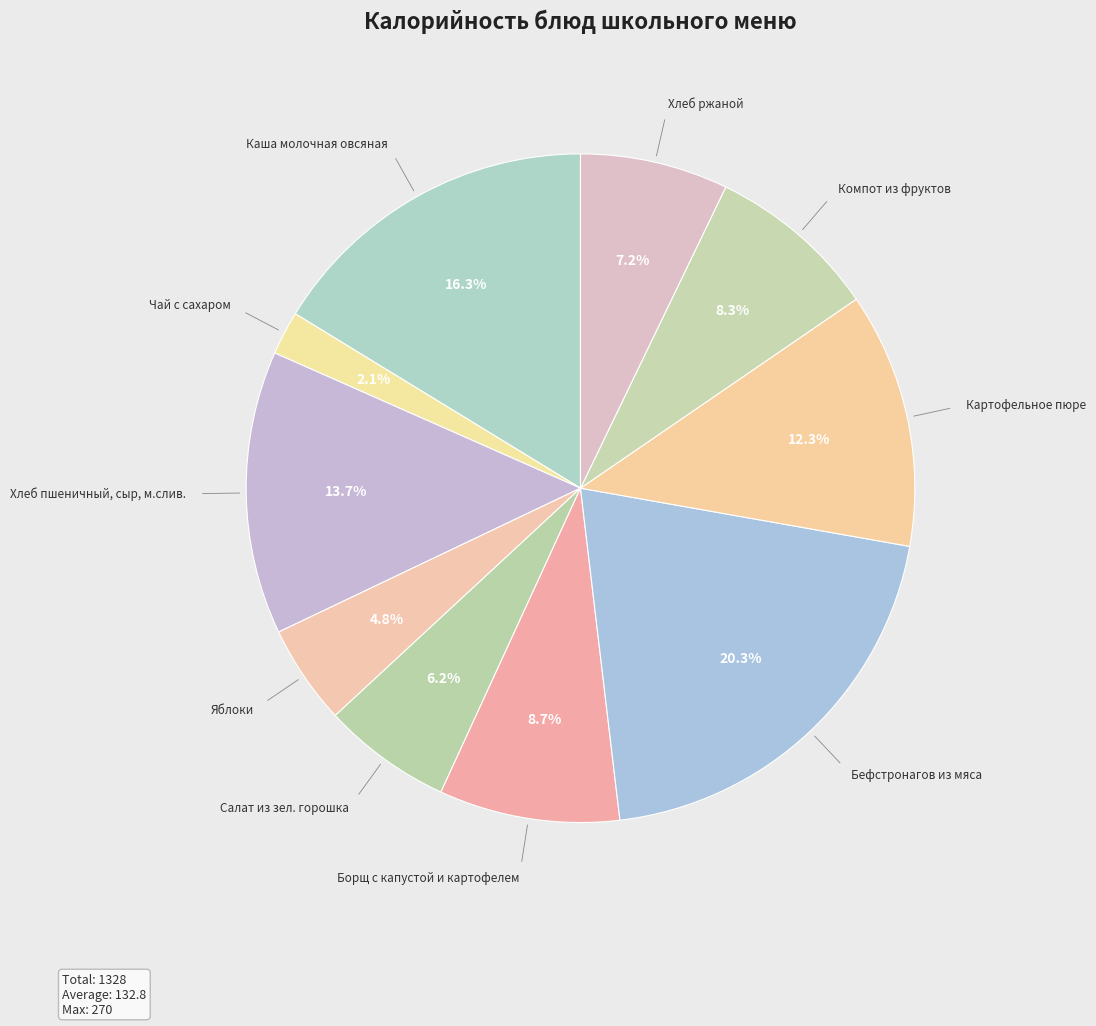

What is the smallest slice in the pie chart?

Чай с сахаром